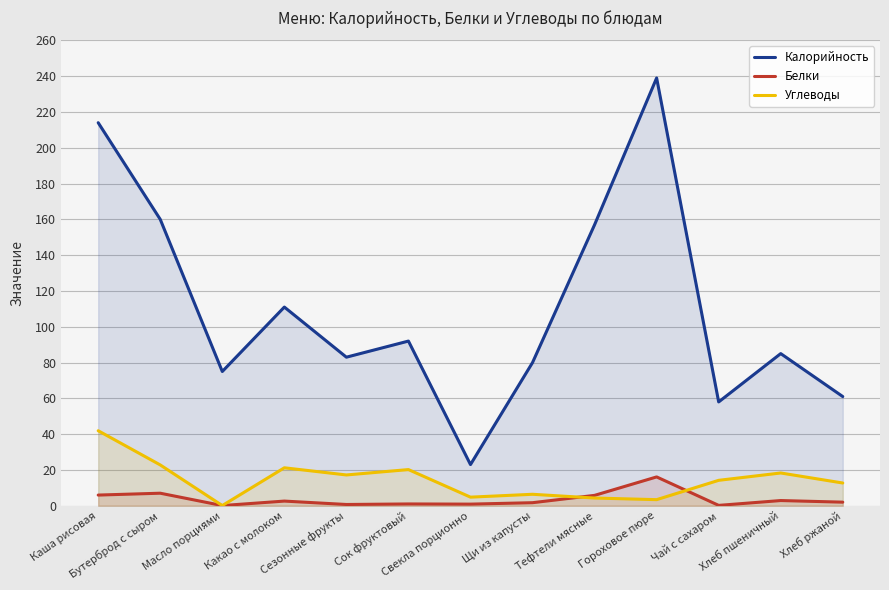

At which category does Калорийность reach its first local peak?

Какао с молоком